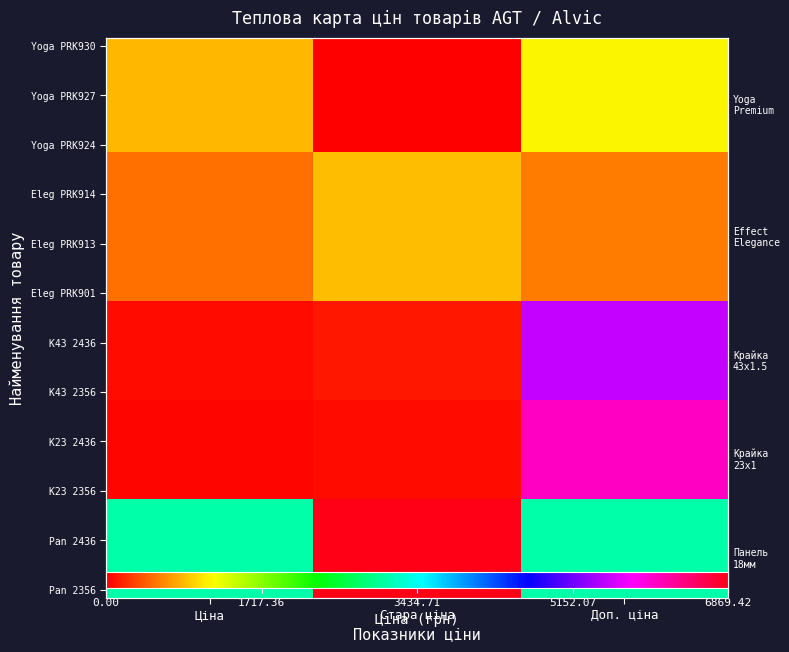

At which category is the sum across all series the highest?

Доп. ціна